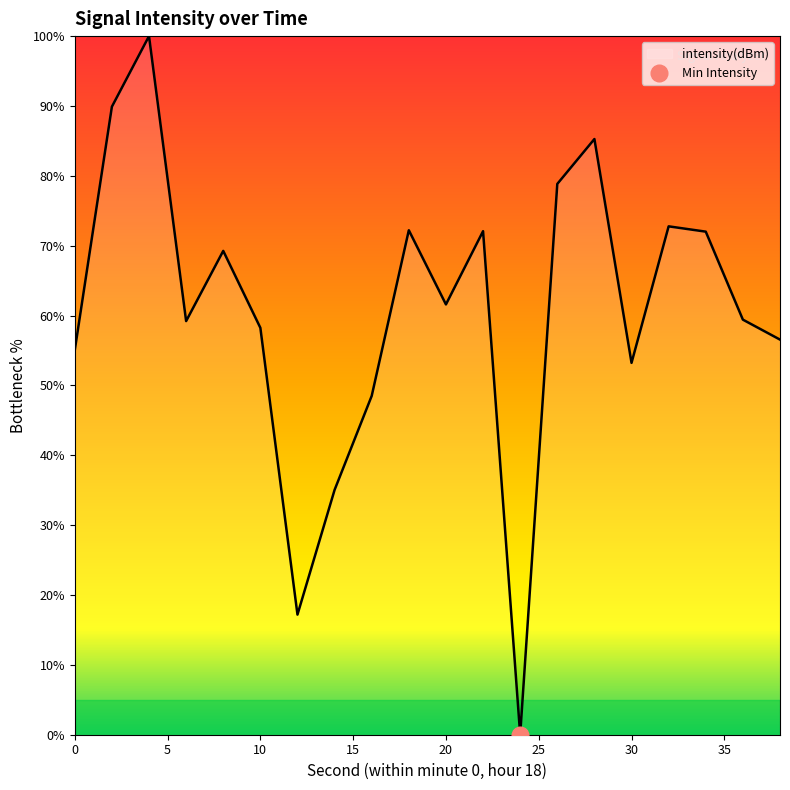

What is the sum of the values at 34 and 18?

144.2